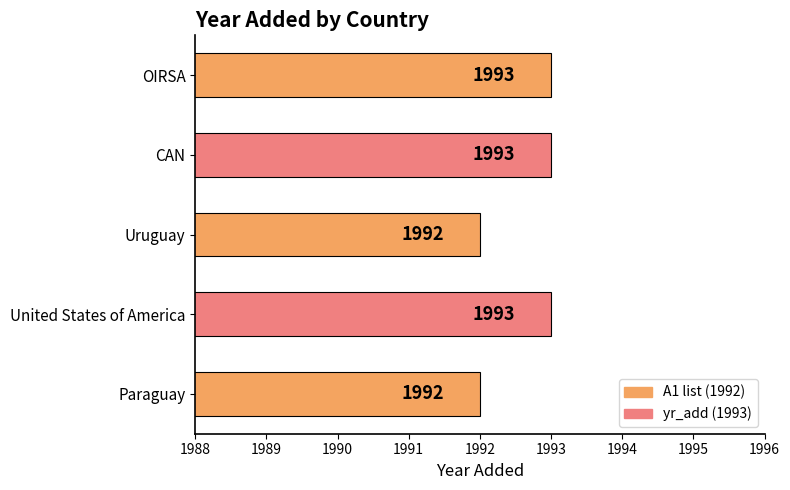

The chart shows a value of 2639 at United States of America. True or false?

False